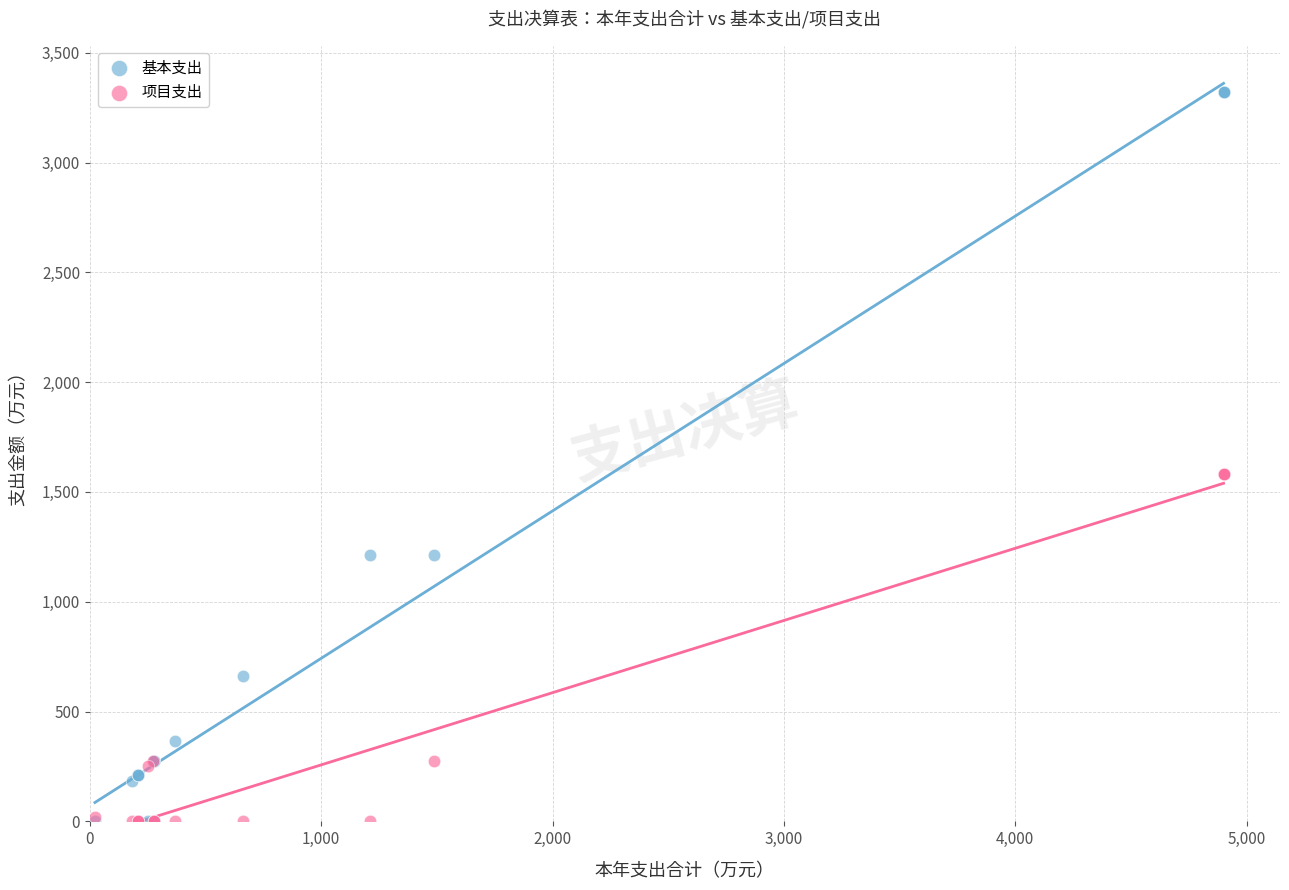

In the 项目支出 series, what Y value is closest to 790?

274.5